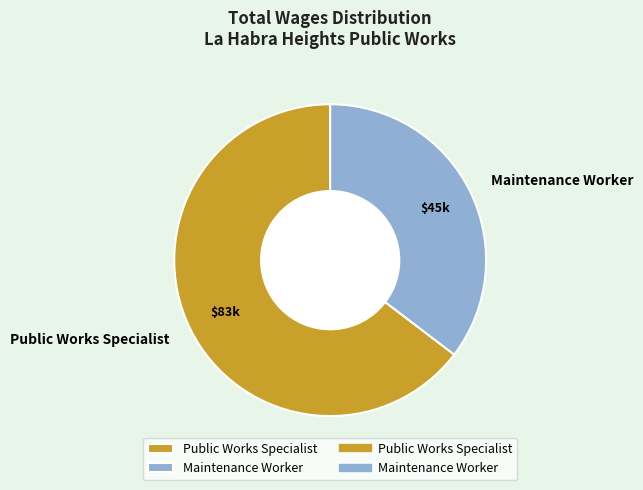

Do Public Works Specialist and Maintenance Worker together represent more than half of the pie?

Yes